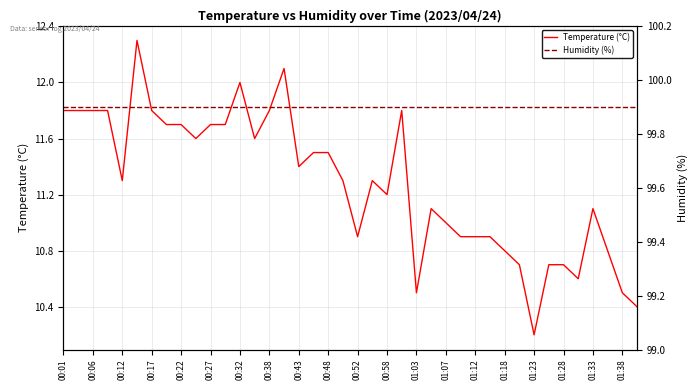

What is the approximate value of Temperature (°C) at 31?

10.7